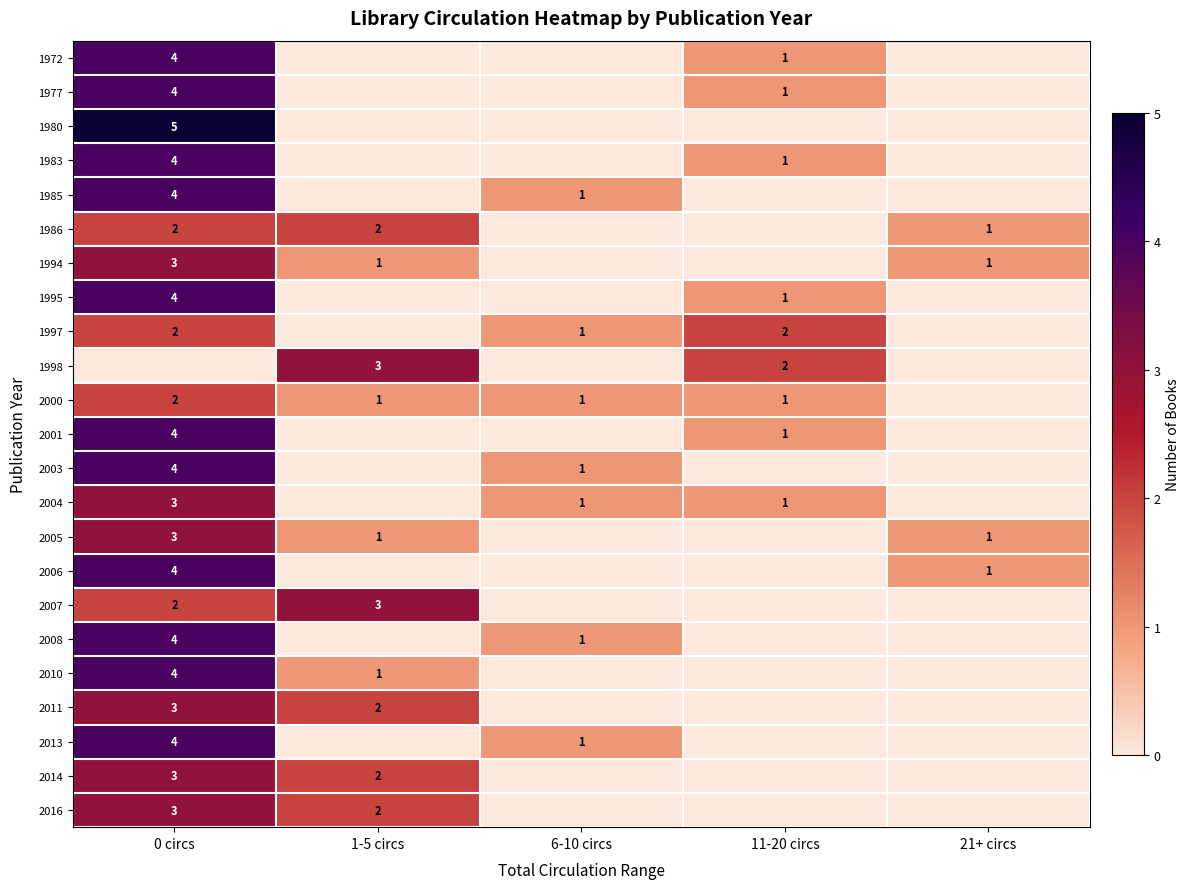

At how many categories does at least one series exceed 2?

2